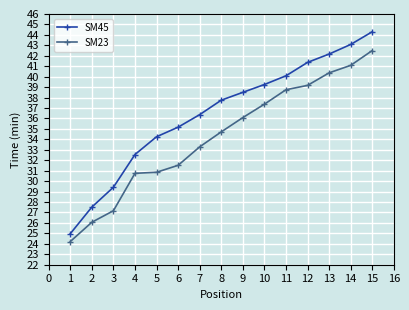

At which category is the sum across all series the highest?

15